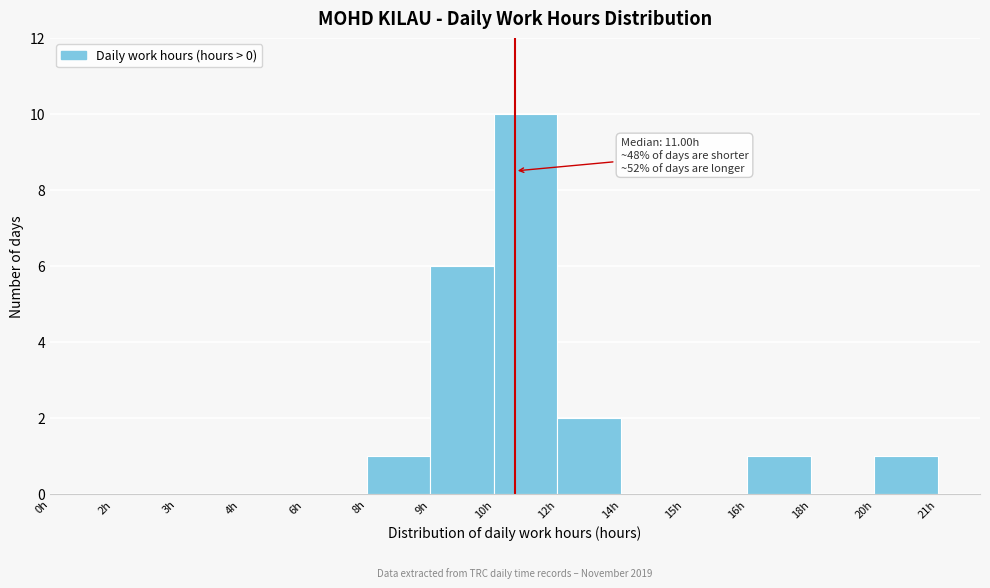

Reading left to right, extract all data points from this chart.

0h=0	2h=0	3h=0	4h=0	6h=0	8h=1	9h=6	10h=10	12h=2	14h=0	15h=0	16h=1	18h=0	20h=1